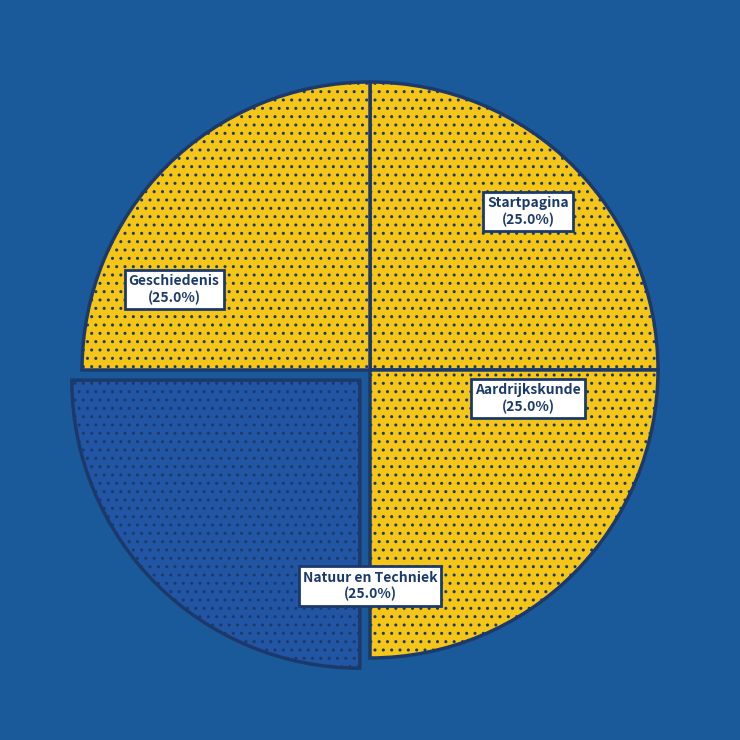

Does any single category account for the majority?

No